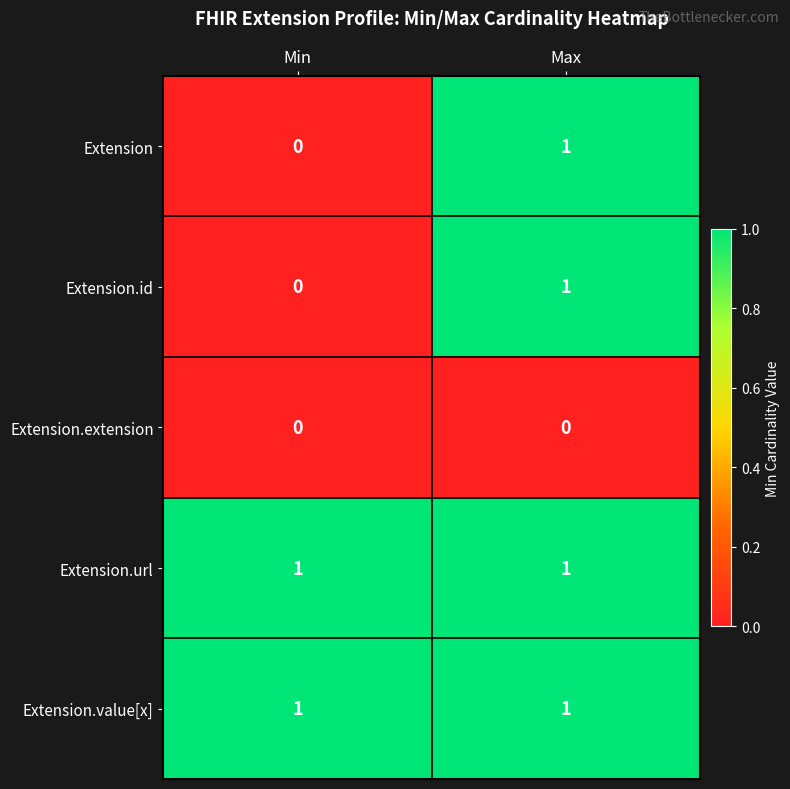

Is it true that Extension.extension equals 0 at Min?

True